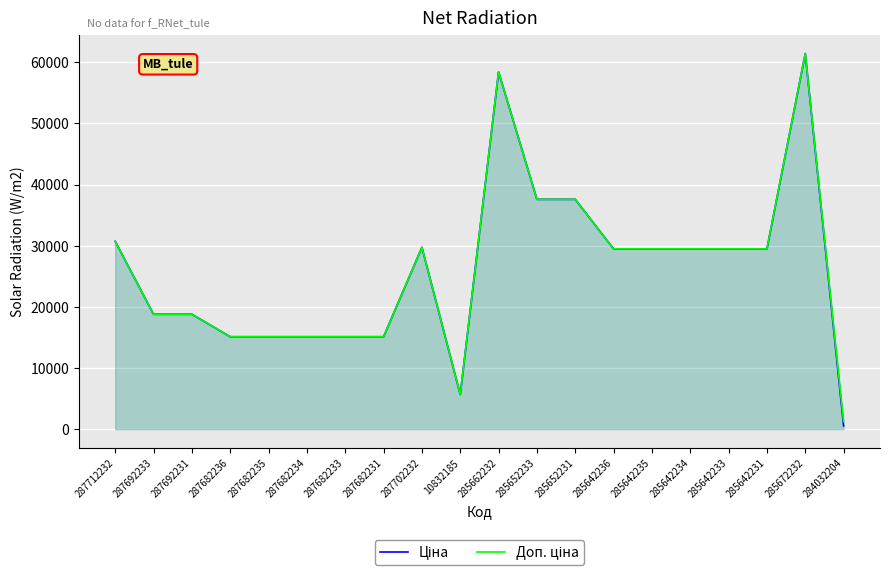

At 285642235, list the series in order from smallest to largest.

Ціна, Доп. ціна